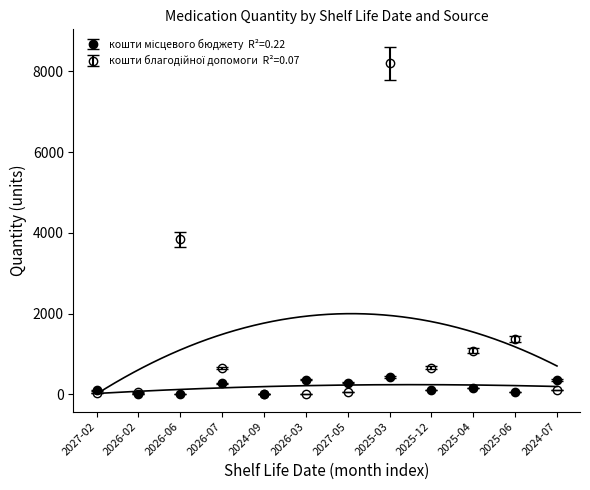

How many values in the кошти благодійної допомоги series are below 621?

6